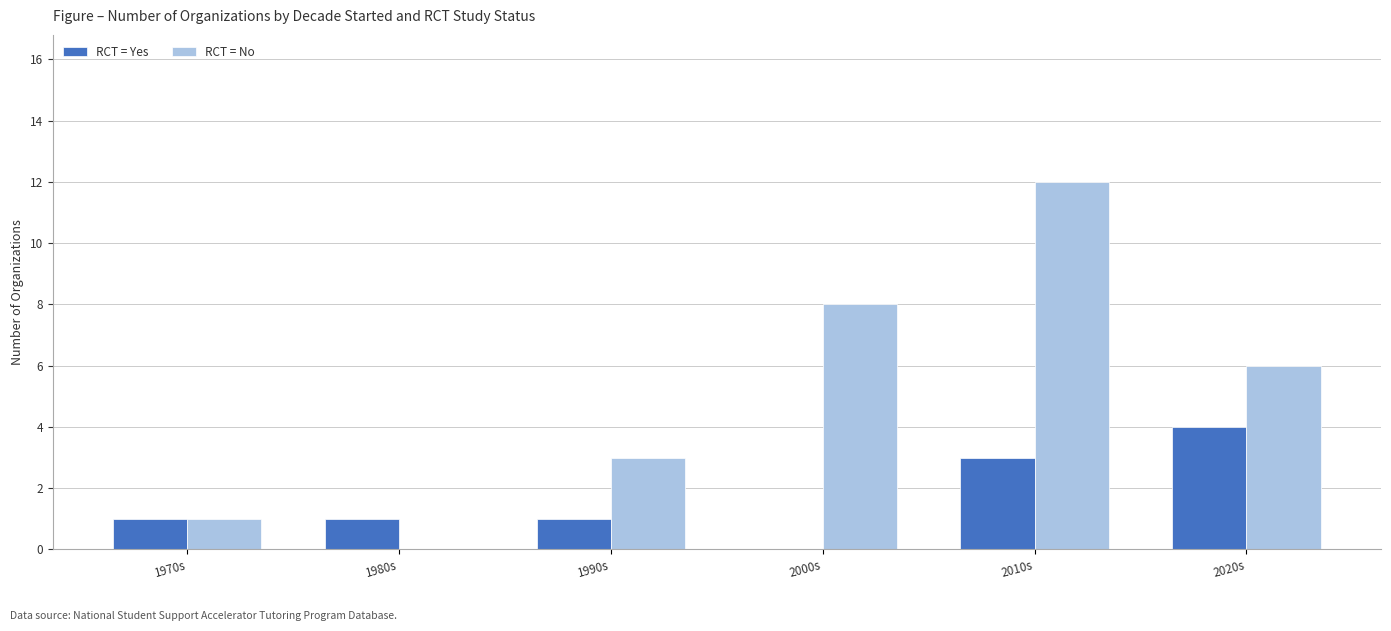

What is the total value across all series at 2020s?

10